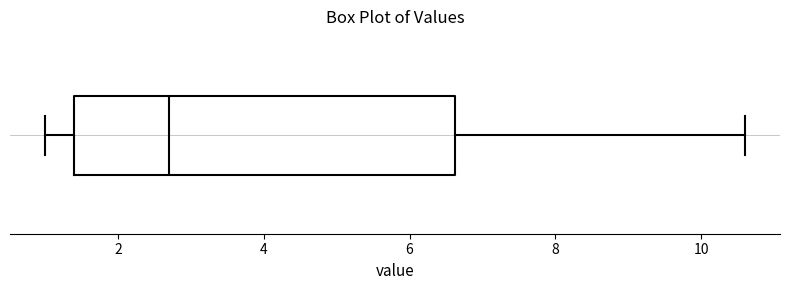

Read this box plot against the x-axis: the position of the median line, the range covered by the box, and the ends of both whiskers. The values are not printed on the chart, so give them approximately, as read against the axis.

median 2.8, box 1.4 to 6.6, whiskers 1.0 to 10.6